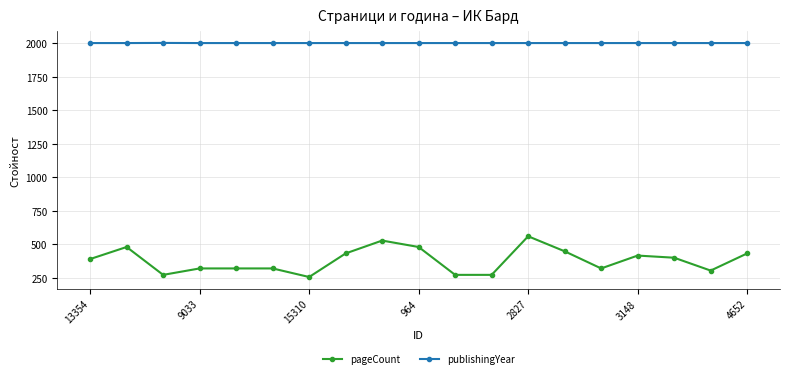

Does the chart display data point markers on the line(s)?

Yes